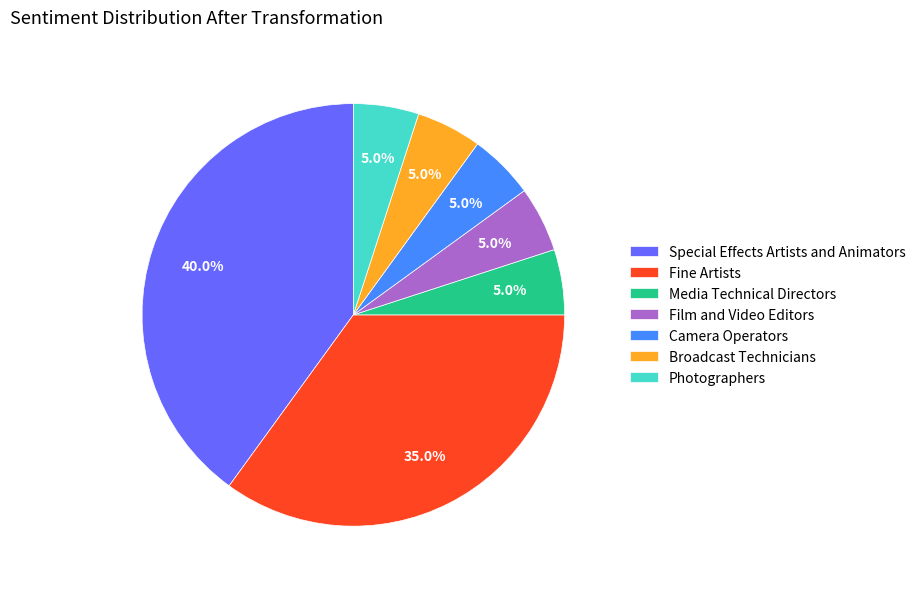

The Photographers slice represents 1% of the pie. True or false?

False